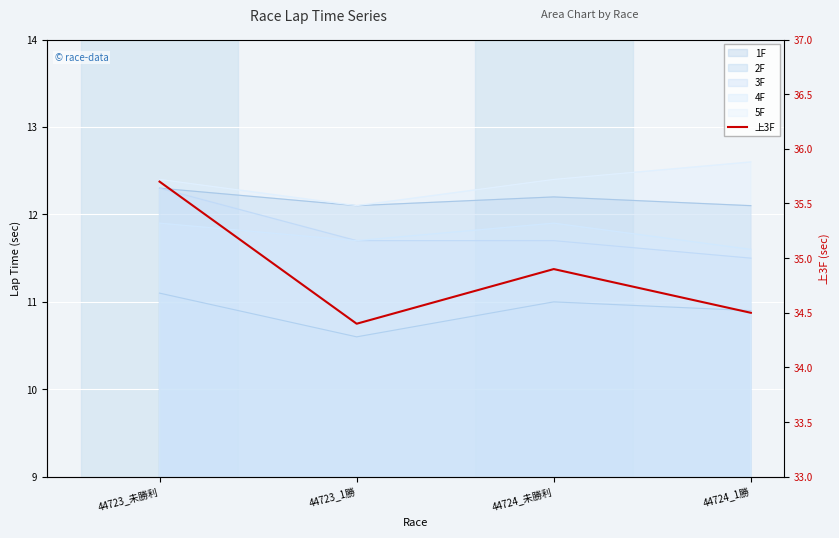

Rank the categories by value from lowest to highest.

44723_1勝, 44724_1勝, 44724_未勝利, 44723_未勝利